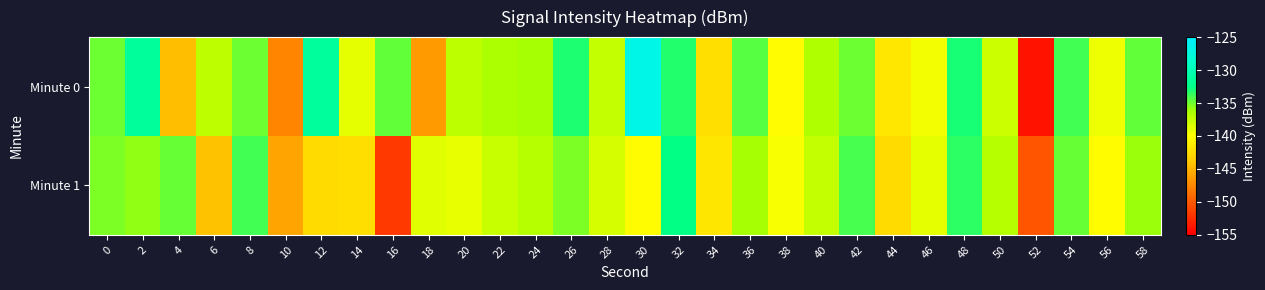

Which series changed the most between 16 and 18?

Minute 1